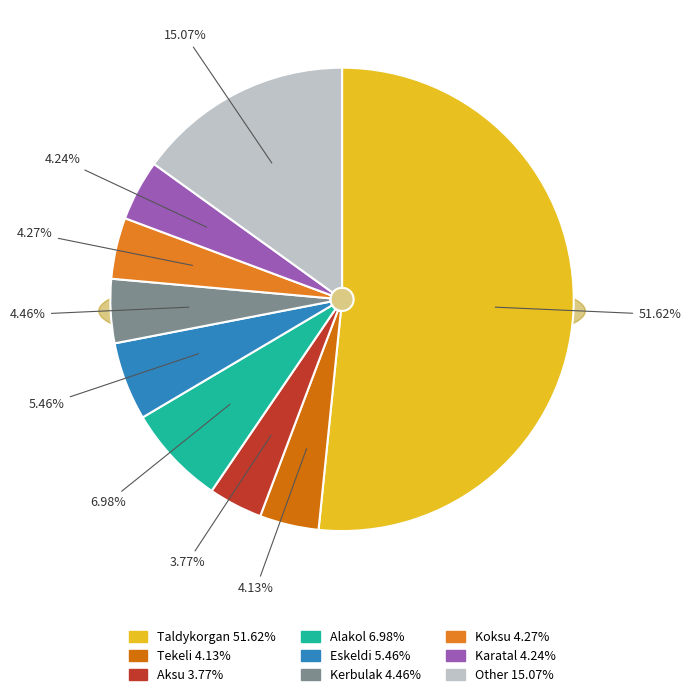

Is the sum of Other and Tekeli greater than half?

No